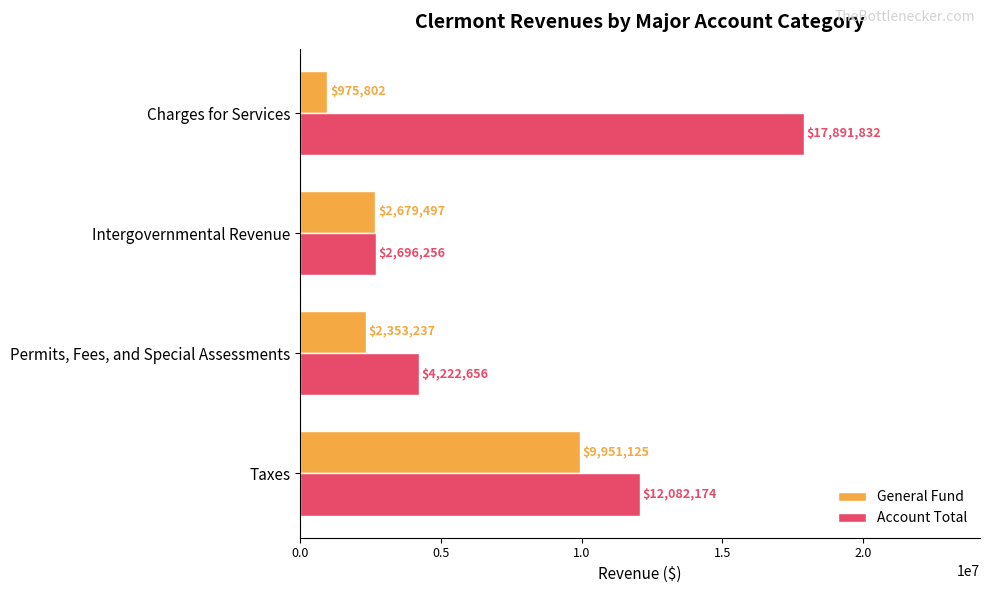

At which label is Account Total closest to 10294044?

Taxes